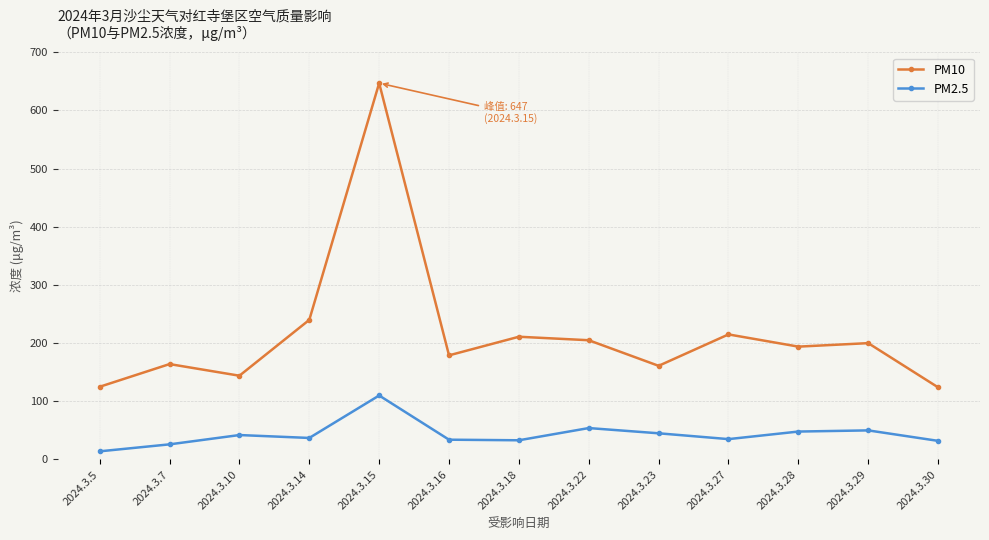

List the series in order of their peak value, lowest first.

PM2.5, PM10